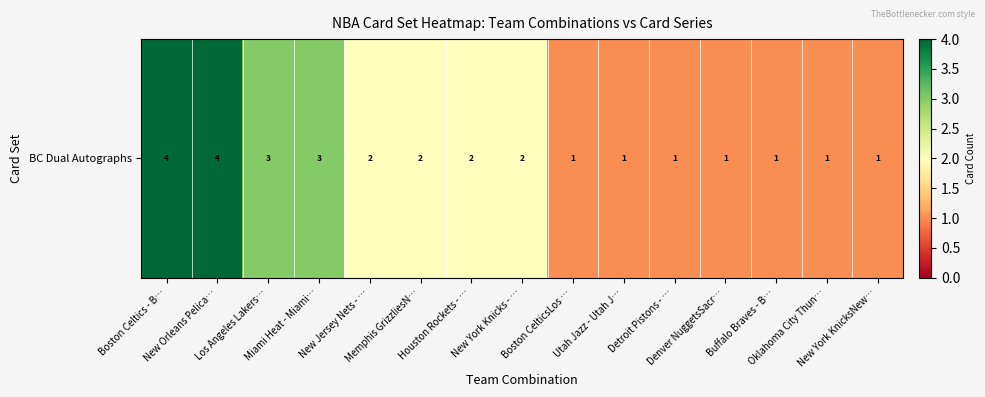

What is the maximum value shown in the chart?

4